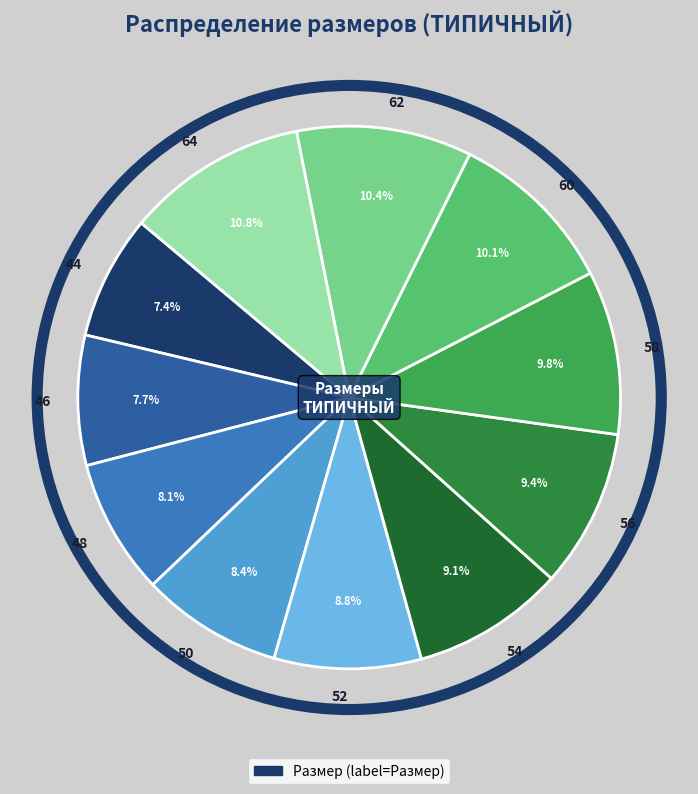

To the nearest percent, what is the difference between the 50 and 56 slice percentages?

1%